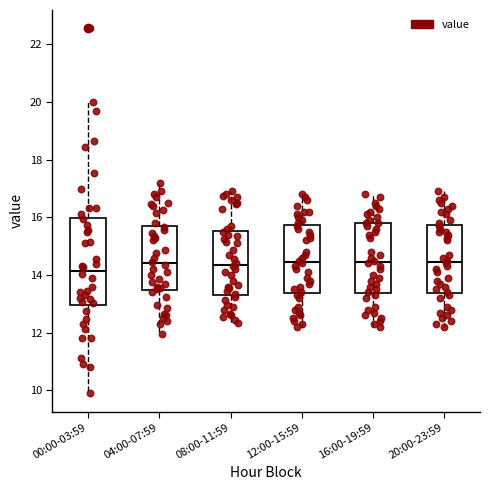

Where does the median line of the box for 16:00-19:59 sit on the y-axis? The values are not printed on the chart, so give them approximately, as read against the axis.

14.4